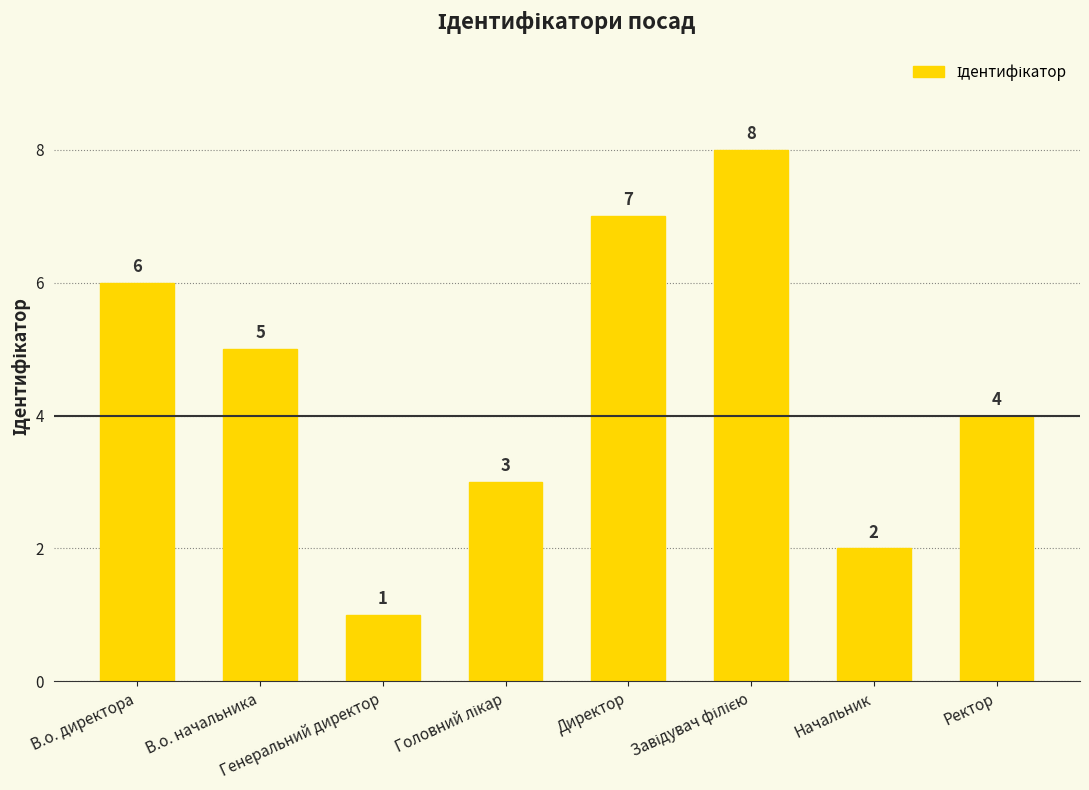

What is the greatest value displayed?

8